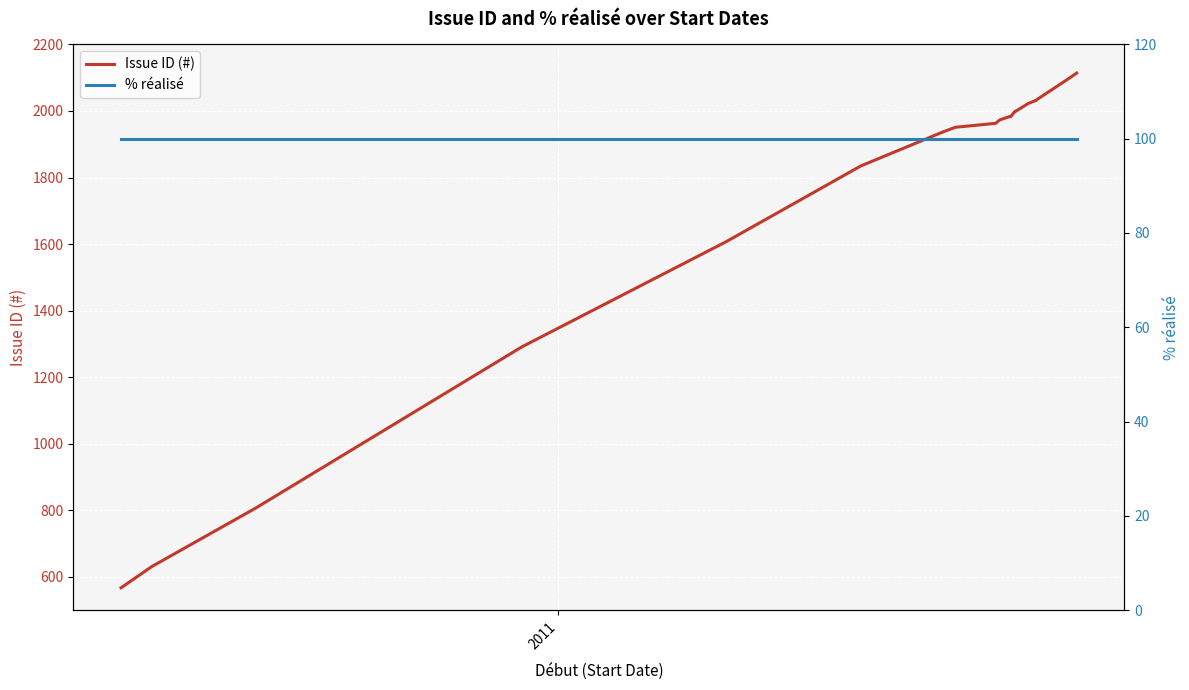

True or false: % réalisé has a value of 47 at 5.

False